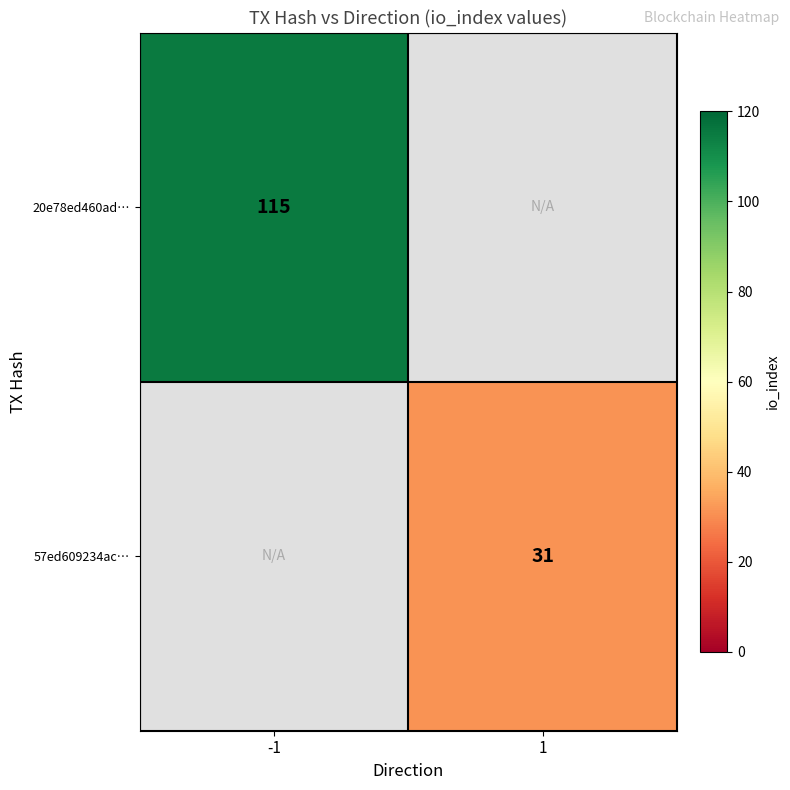

True or false: 57ed609234ac… has a value of 31 at 1.

True